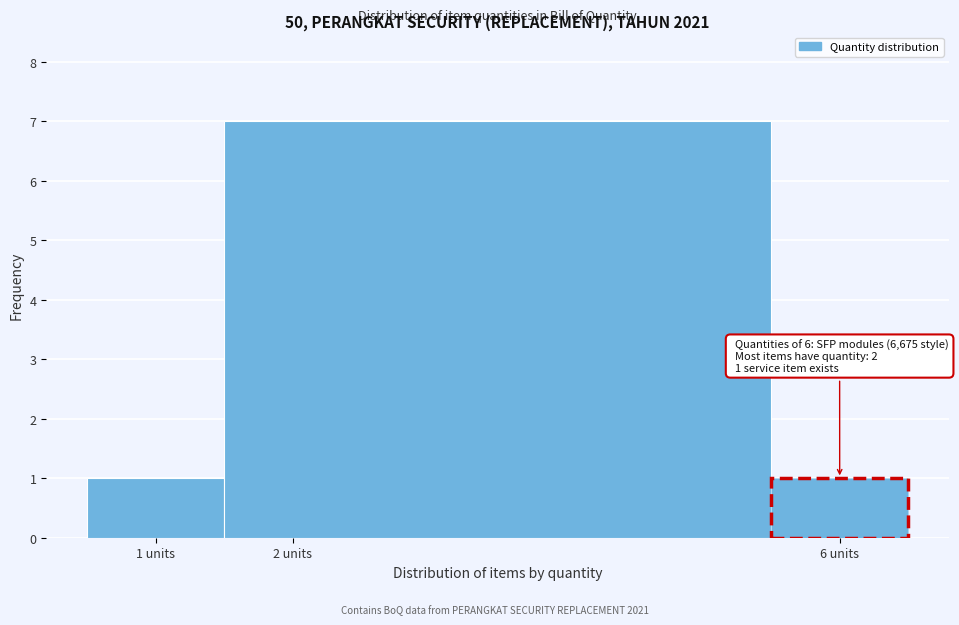

Which range on the x-axis has the tallest bar?

1.5 to 5.5